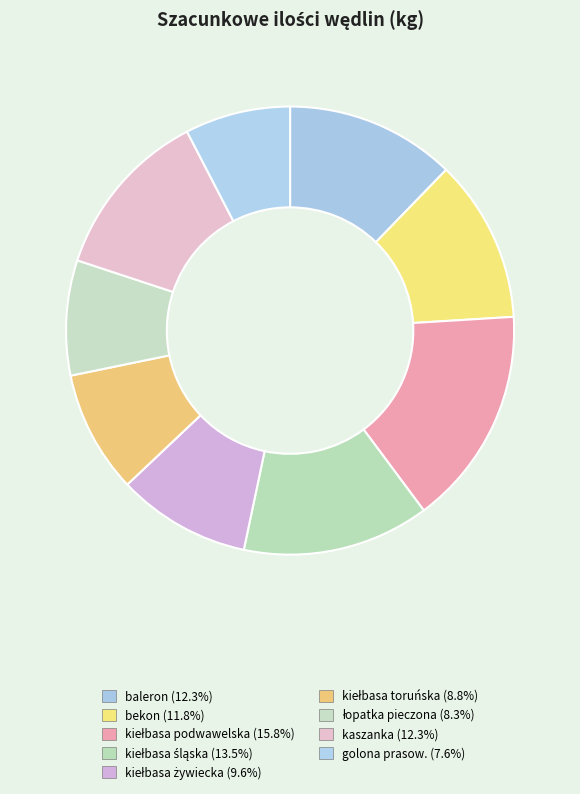

Count the number of slices in the pie.

9